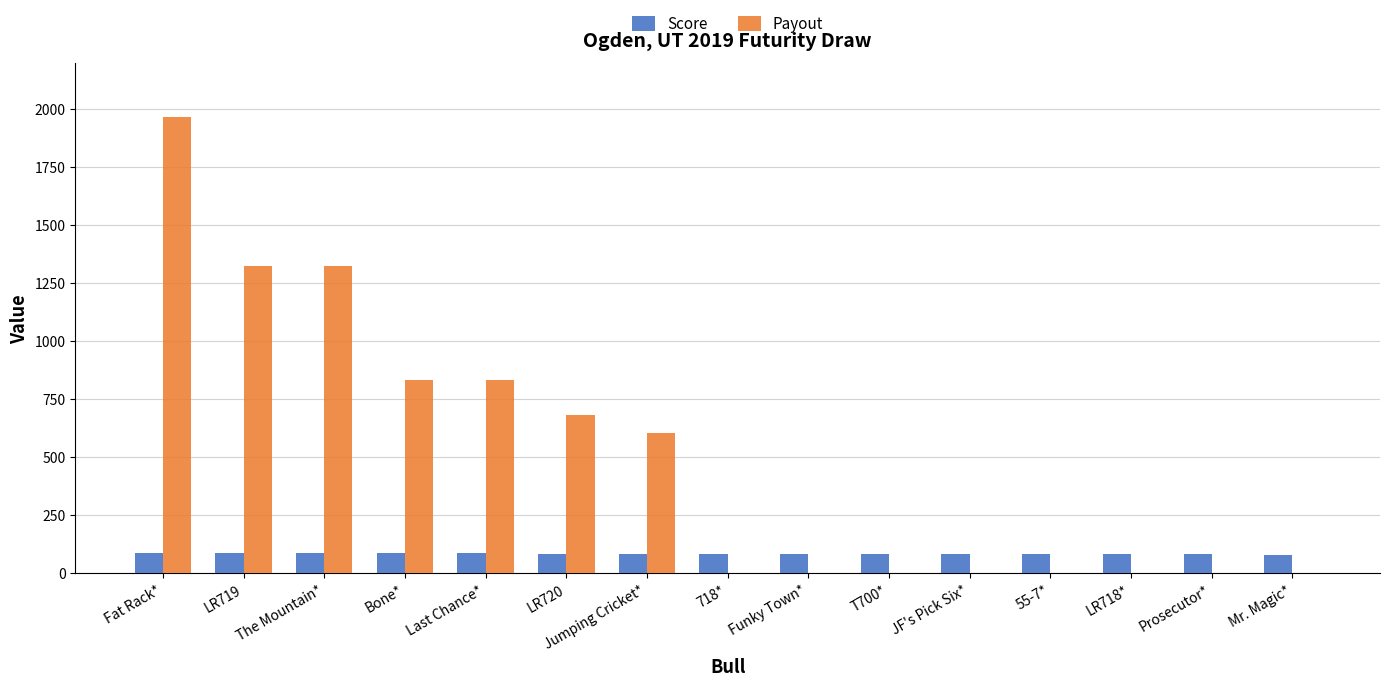

What is the highest value of the Score series?

87.8